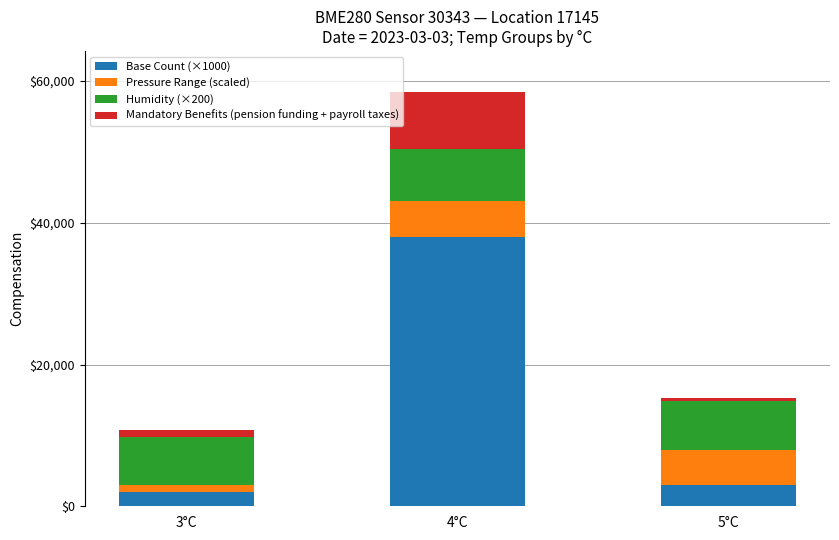

Reading right to left, list the values for the Base Count (×1000) series.

5°C=3000	4°C=38000	3°C=2000